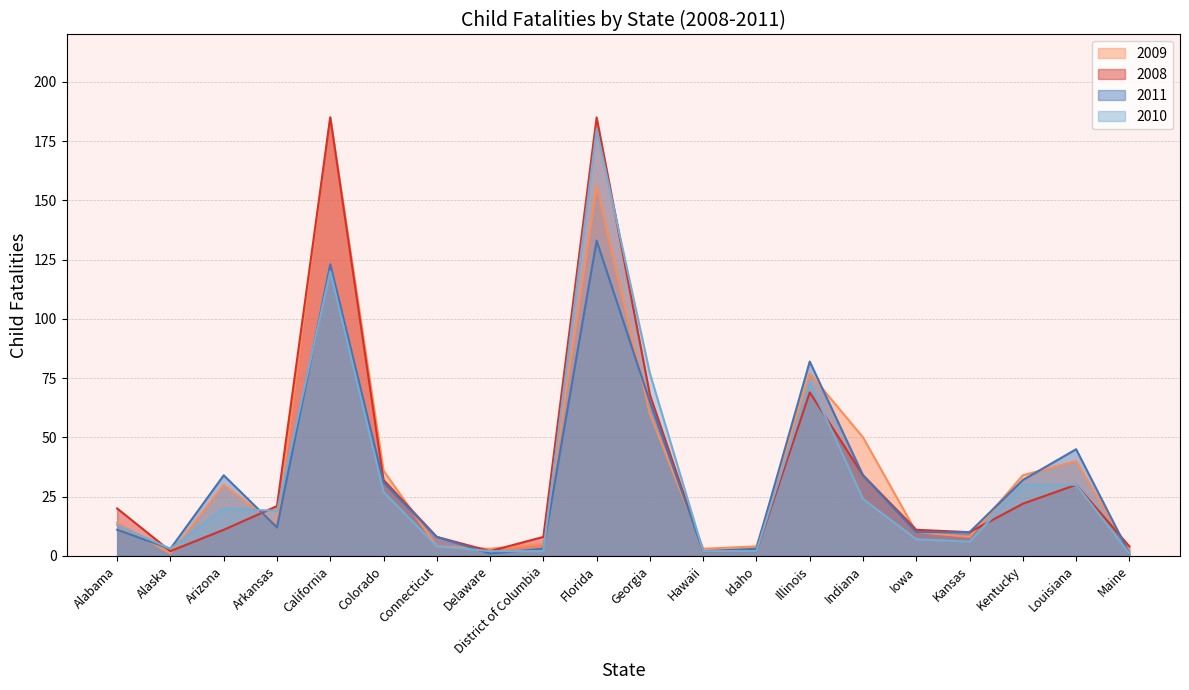

Where does the 2011 series first go above 12?

Arizona